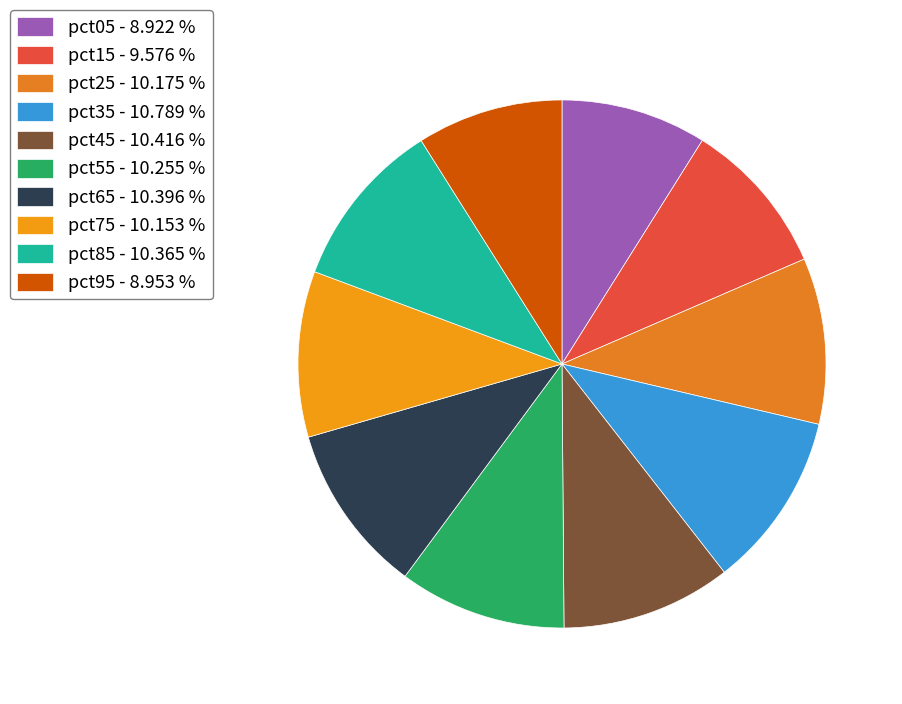

Is it true that pct45 is 10% of the pie?

True